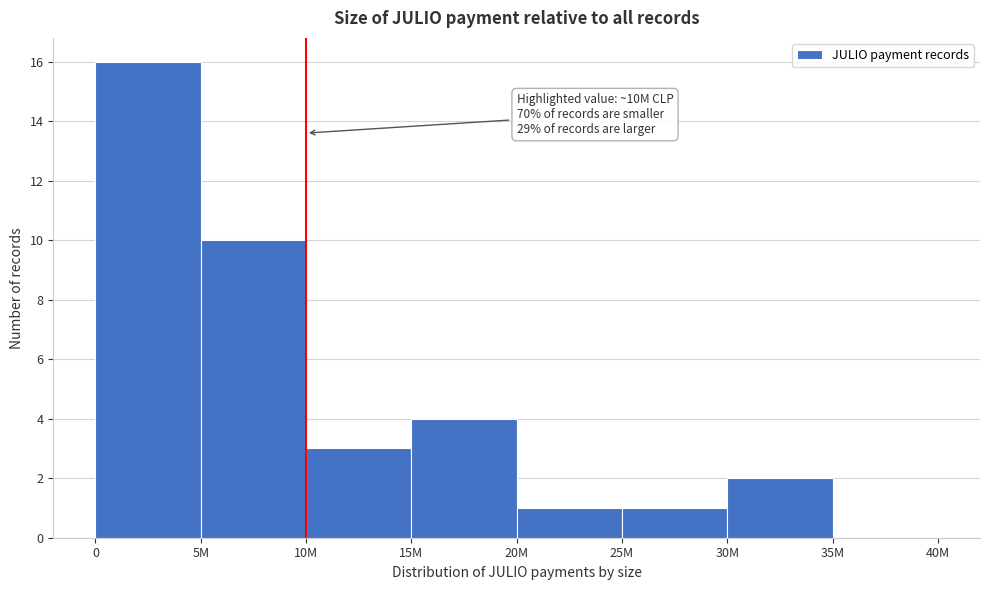

Reading left to right, transcribe all the data shown in this chart.

0=16	5M=10	10M=3	15M=4	20M=1	25M=1	30M=2	35M=0